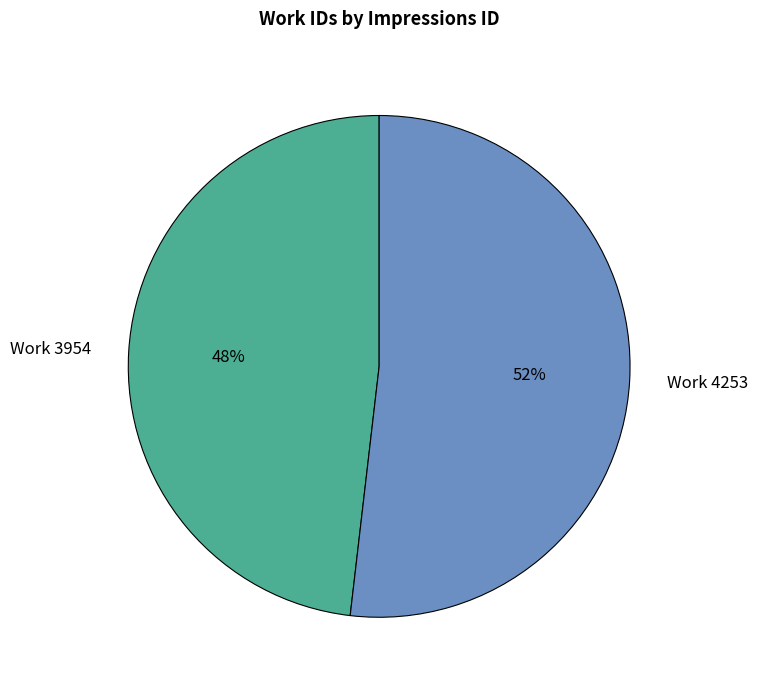

Is Work 3954 the majority of the pie?

No